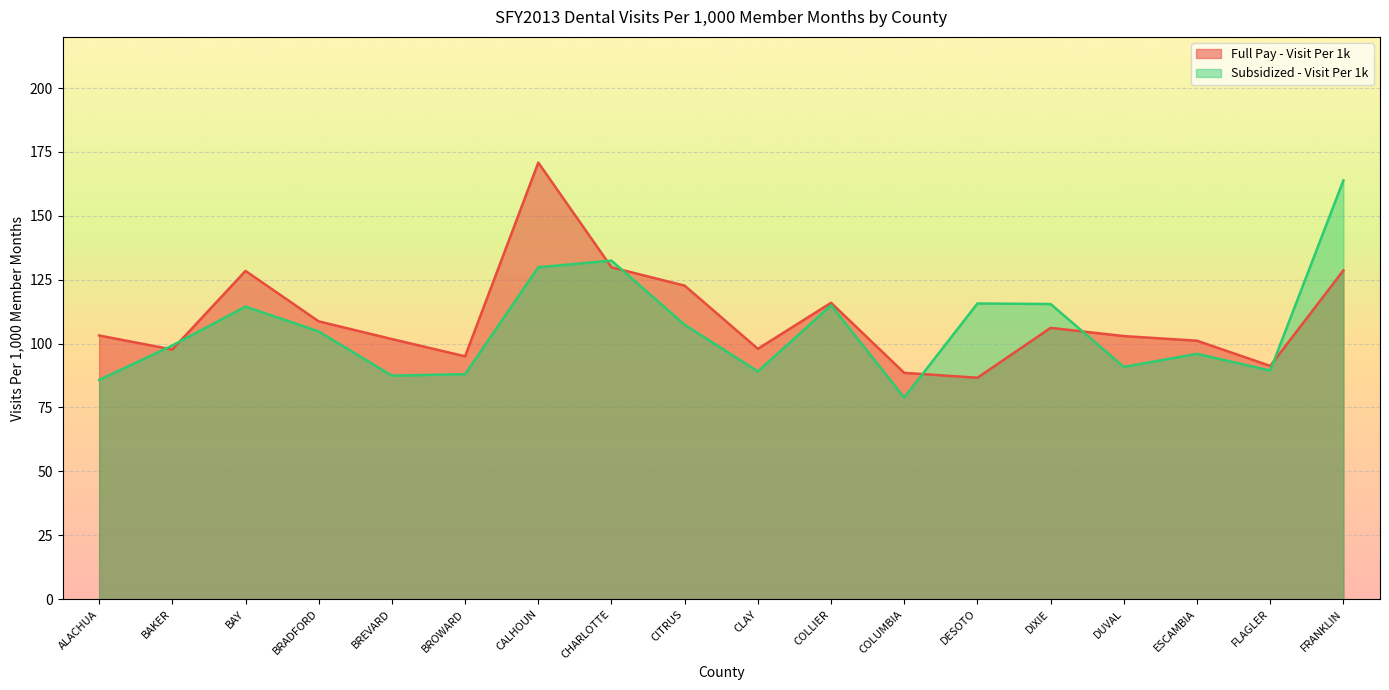

What position from the right is FRANKLIN?

1